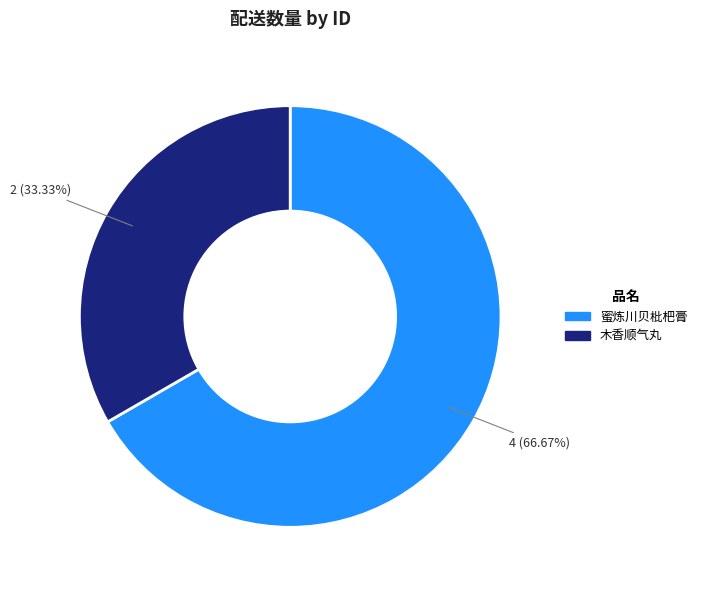

To the nearest percent, what is the difference between the largest and smallest slice percentages?

33%